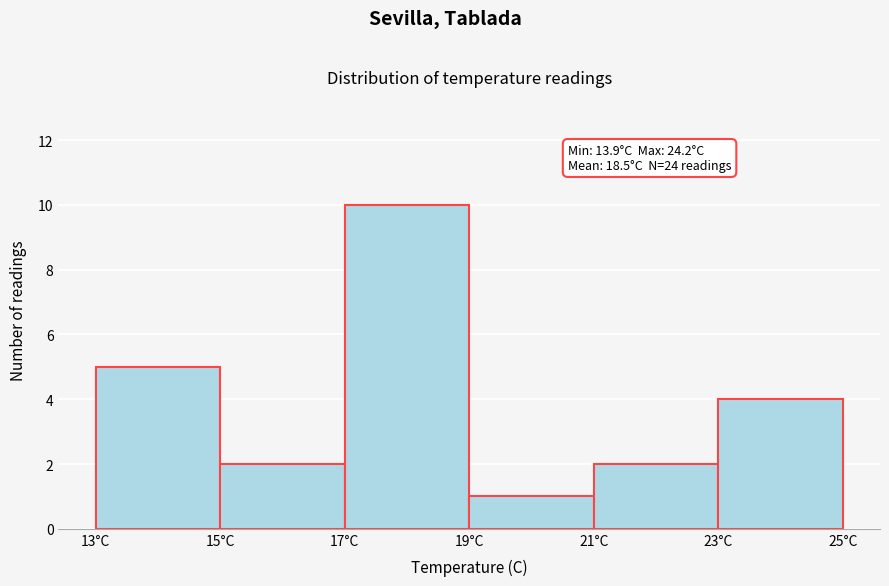

Over which range of the x-axis is the bar tallest?

17 to 19